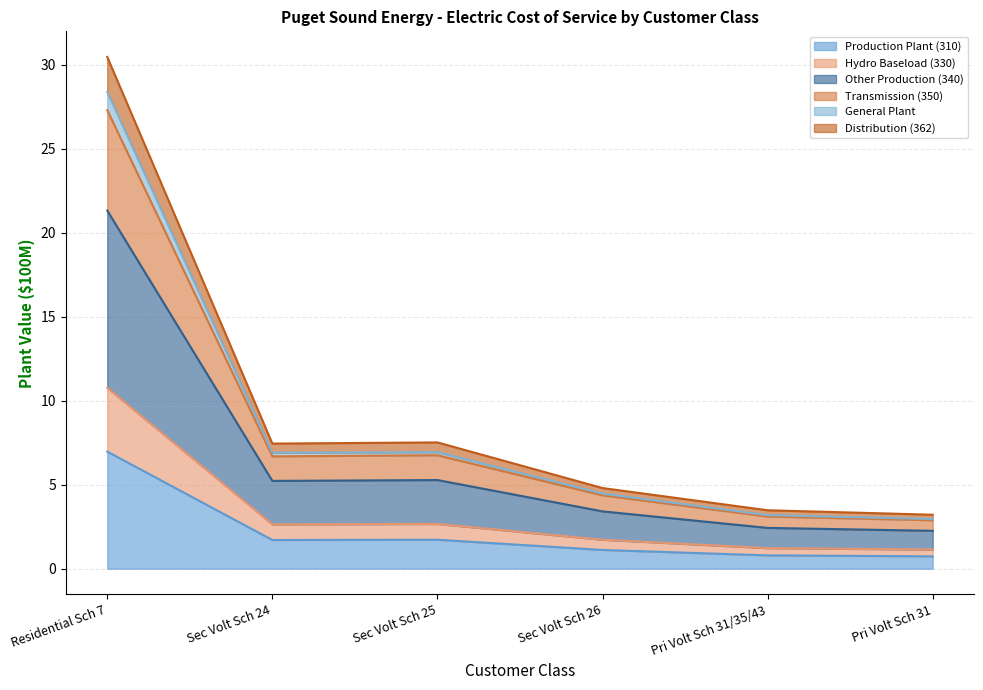

What is the highest value of the Production Plant (310) series?

7.0